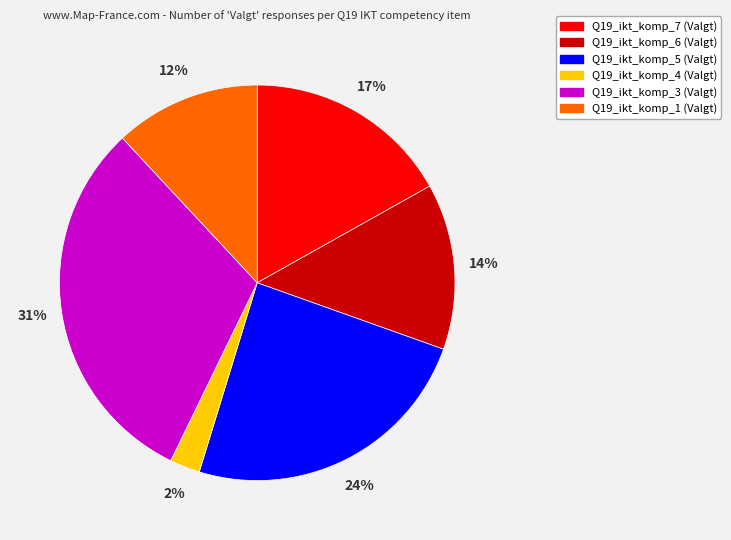

Count the number of slices in the pie.

6